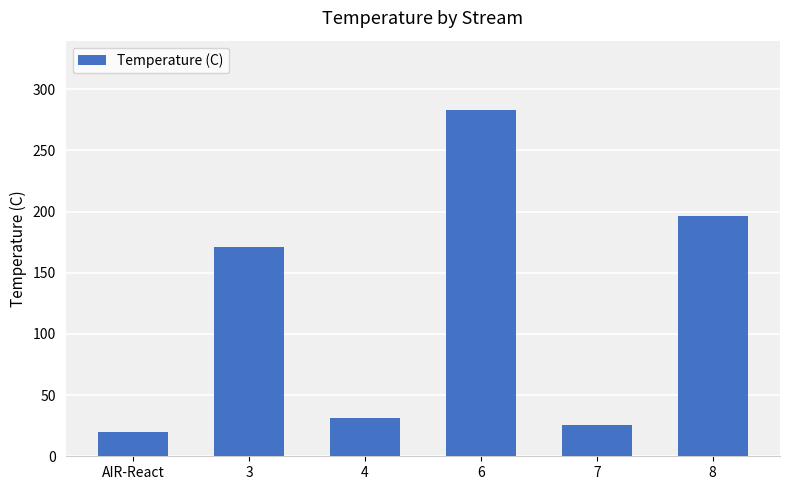

What is the ratio of the value at 3 to the value at 6?

0.6